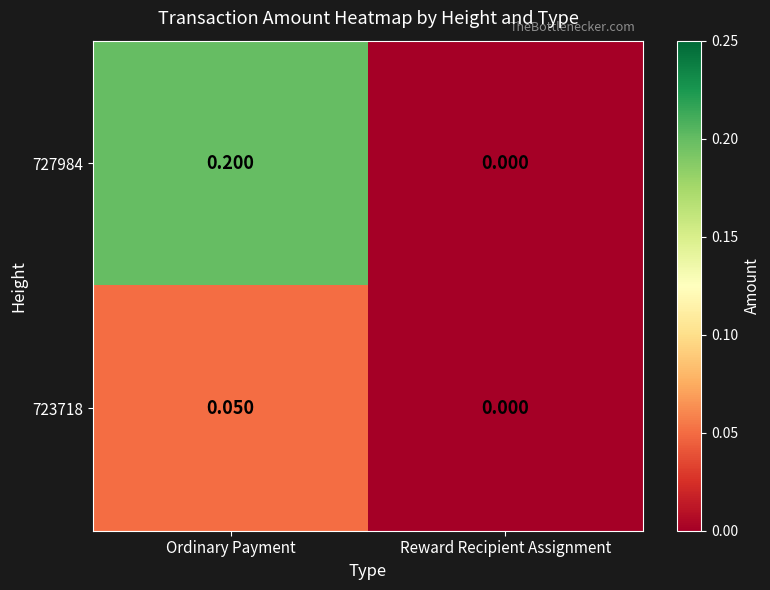

Rank the categories by 723718 value from lowest to highest.

Reward Recipient Assignment, Ordinary Payment